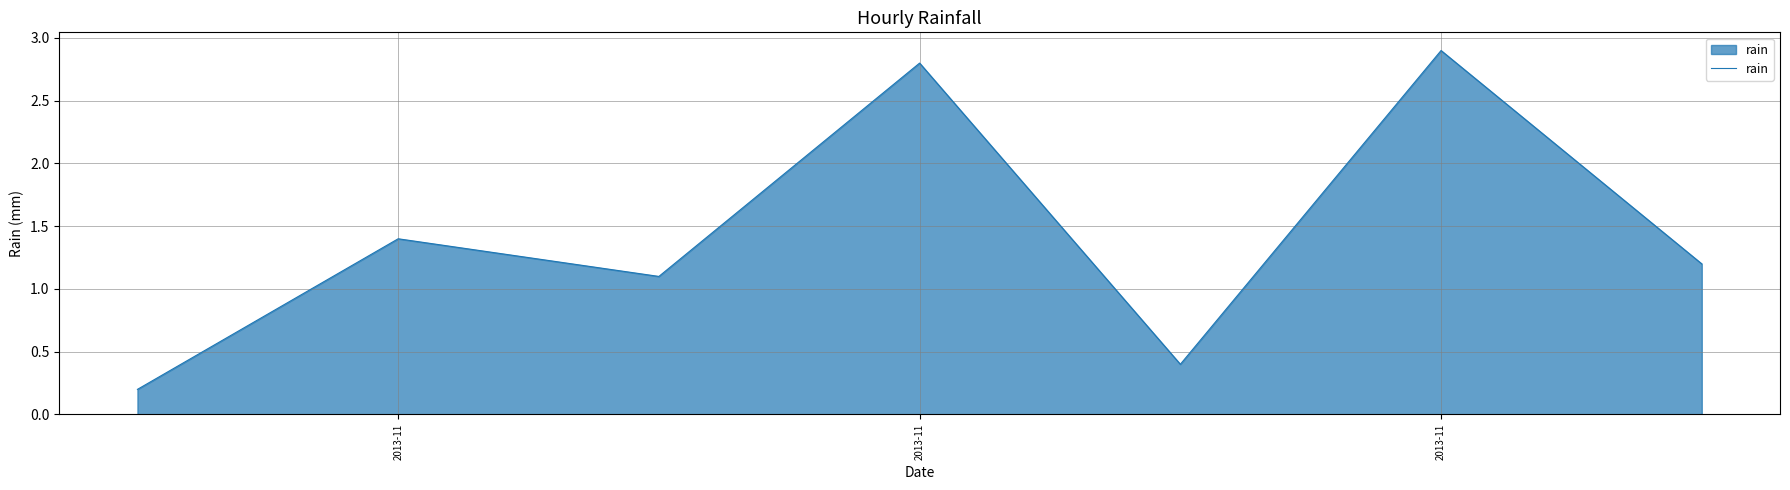

What is the greatest value displayed?

2.9